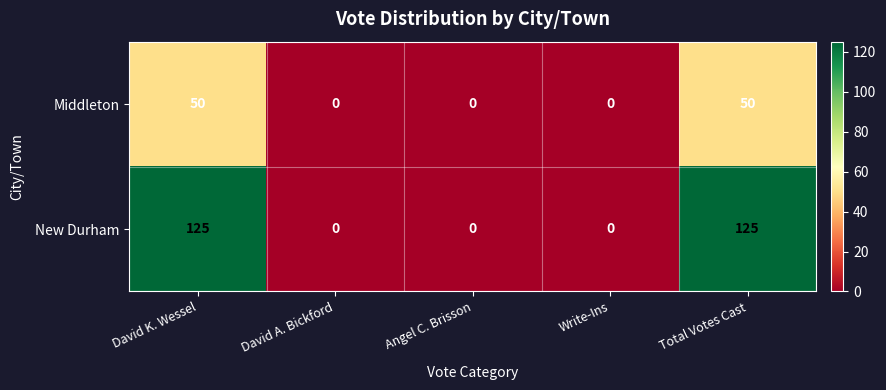

Count the number of categories in the chart.

5